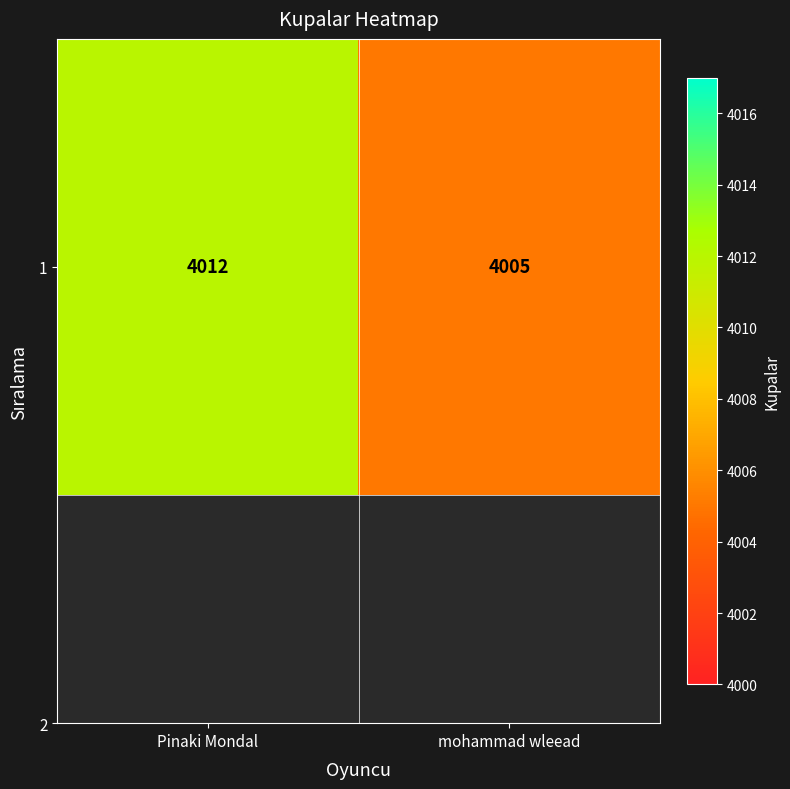

What is the change in value from Pinaki Mondal to mohammad wleead?

-7